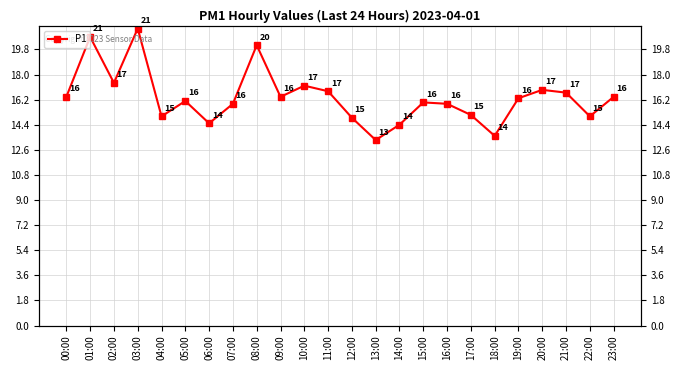

What is the difference between the maximum and minimum values?

8.0